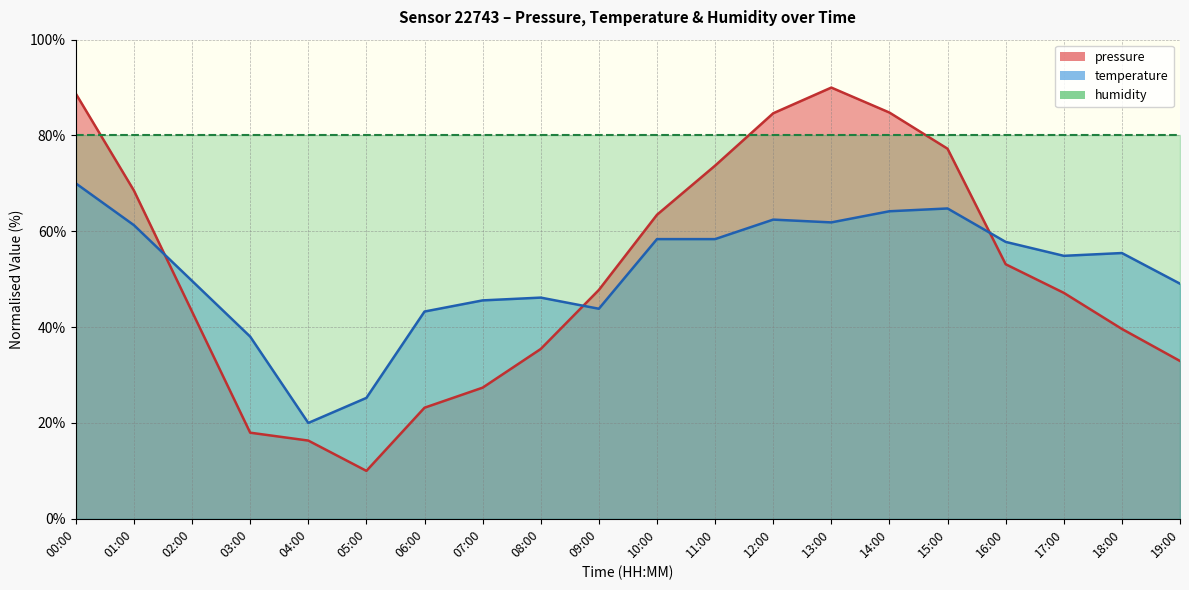

What is the sum of the pressure values at 12:00 and 19:00?

117.6